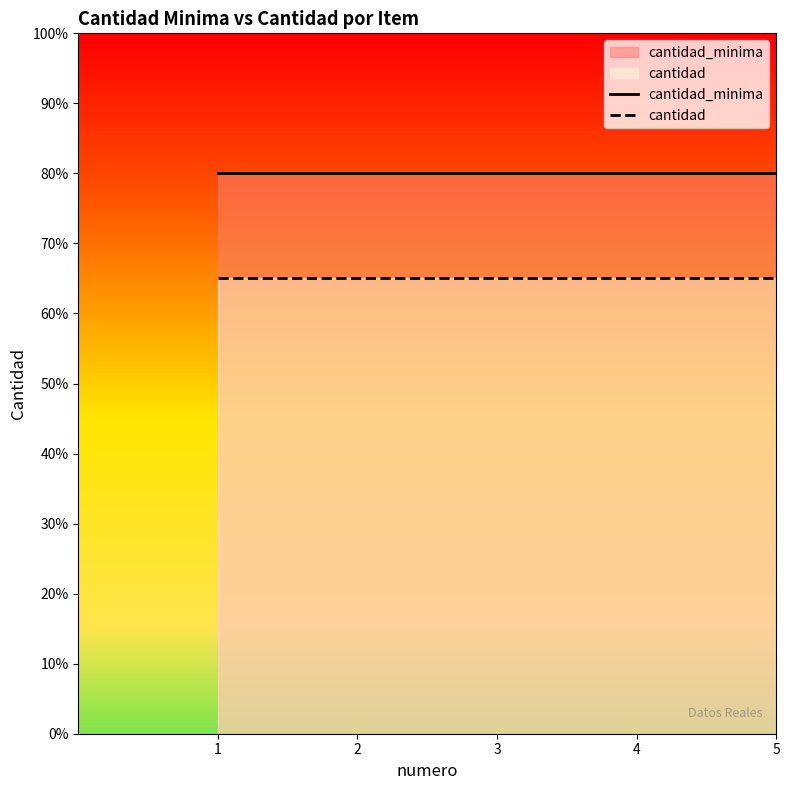

At which category is the sum across all series the highest?

1